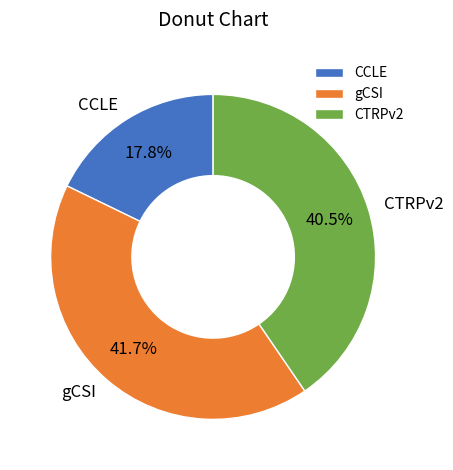

What is the smallest slice in the pie chart?

CCLE